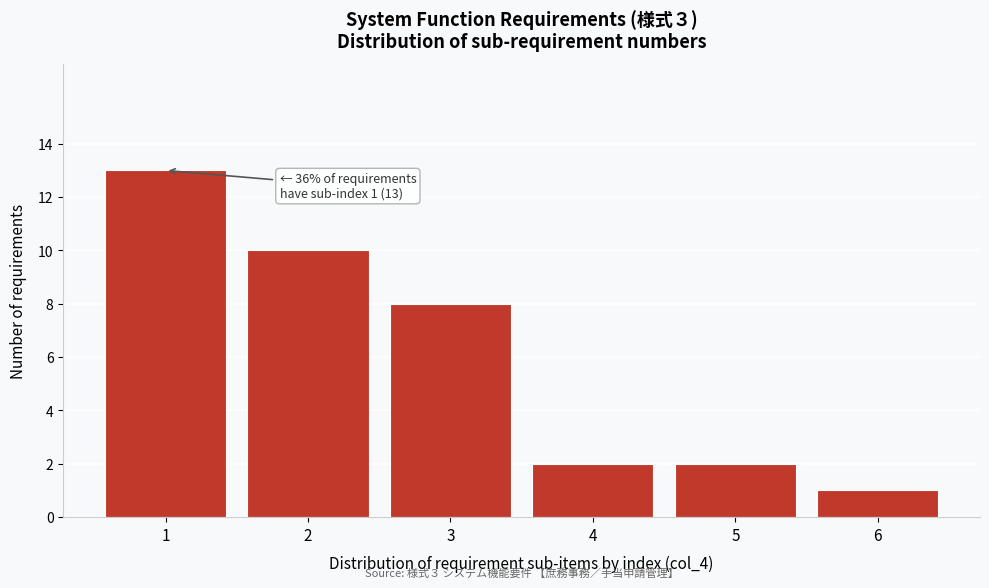

Reading left to right, what are all the values shown in this chart?

1=13	2=10	3=8	4=2	5=2	6=1